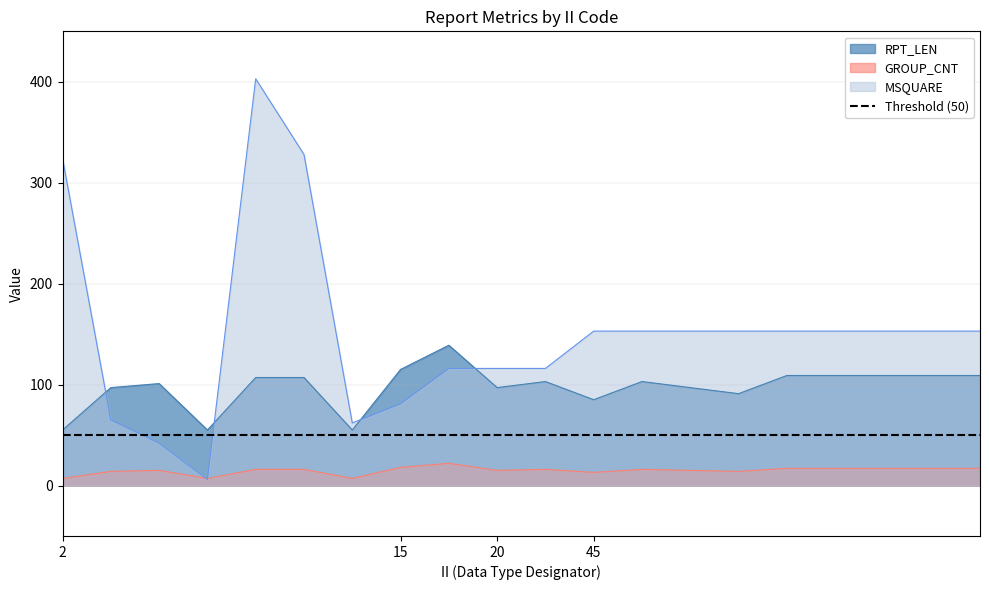

True or false: RPT_LEN and MSQUARE cross at least once.

True